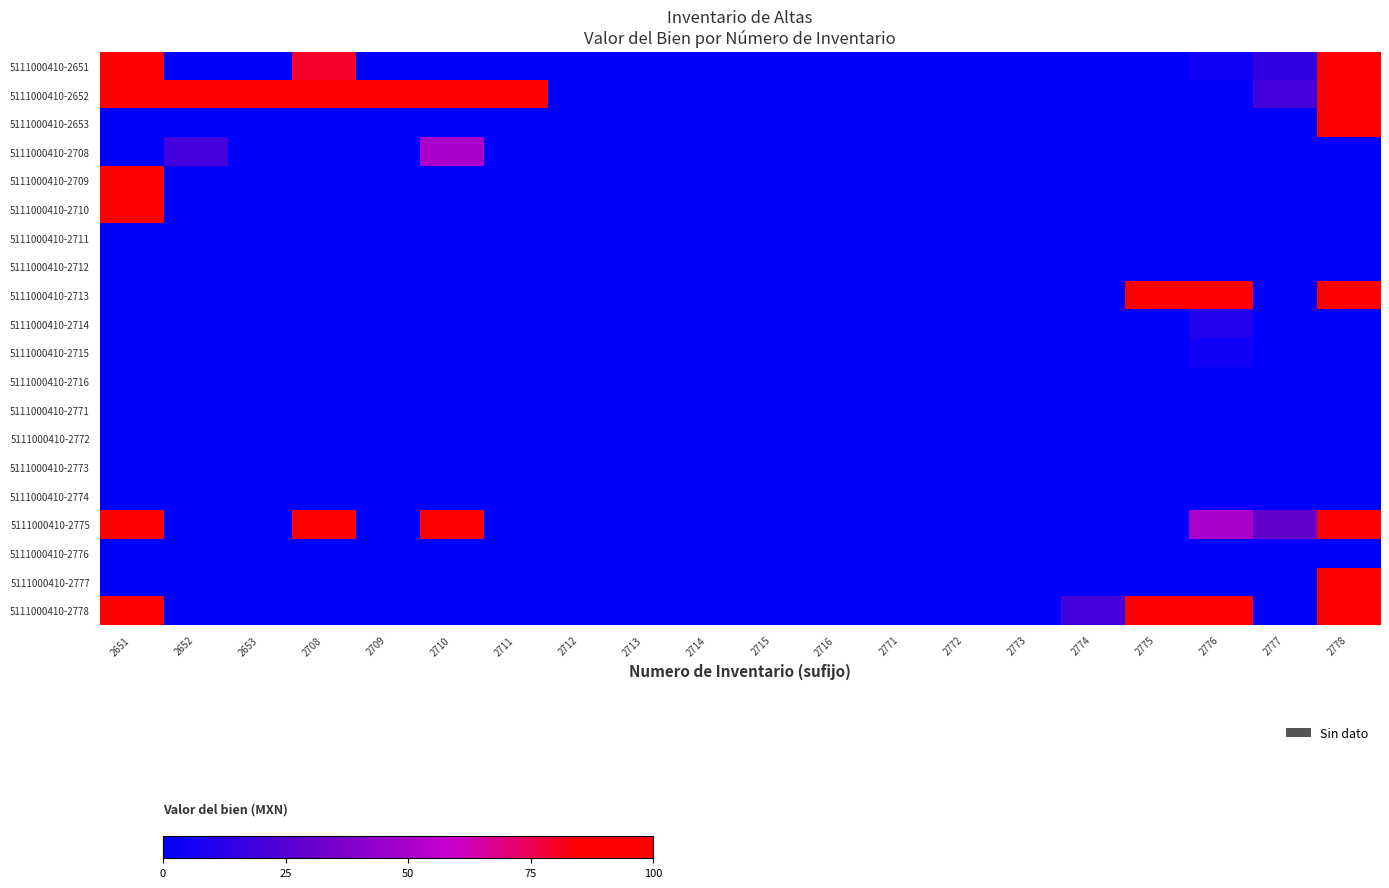

Which series has the largest range (max minus min)?

5111000410-2651